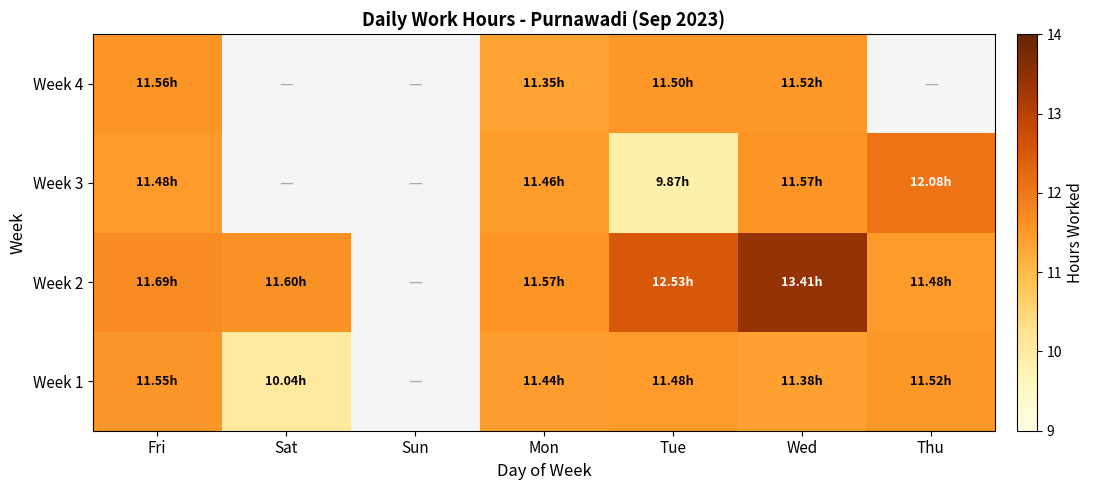

At which label is Week 2 closest to 12?

Fri